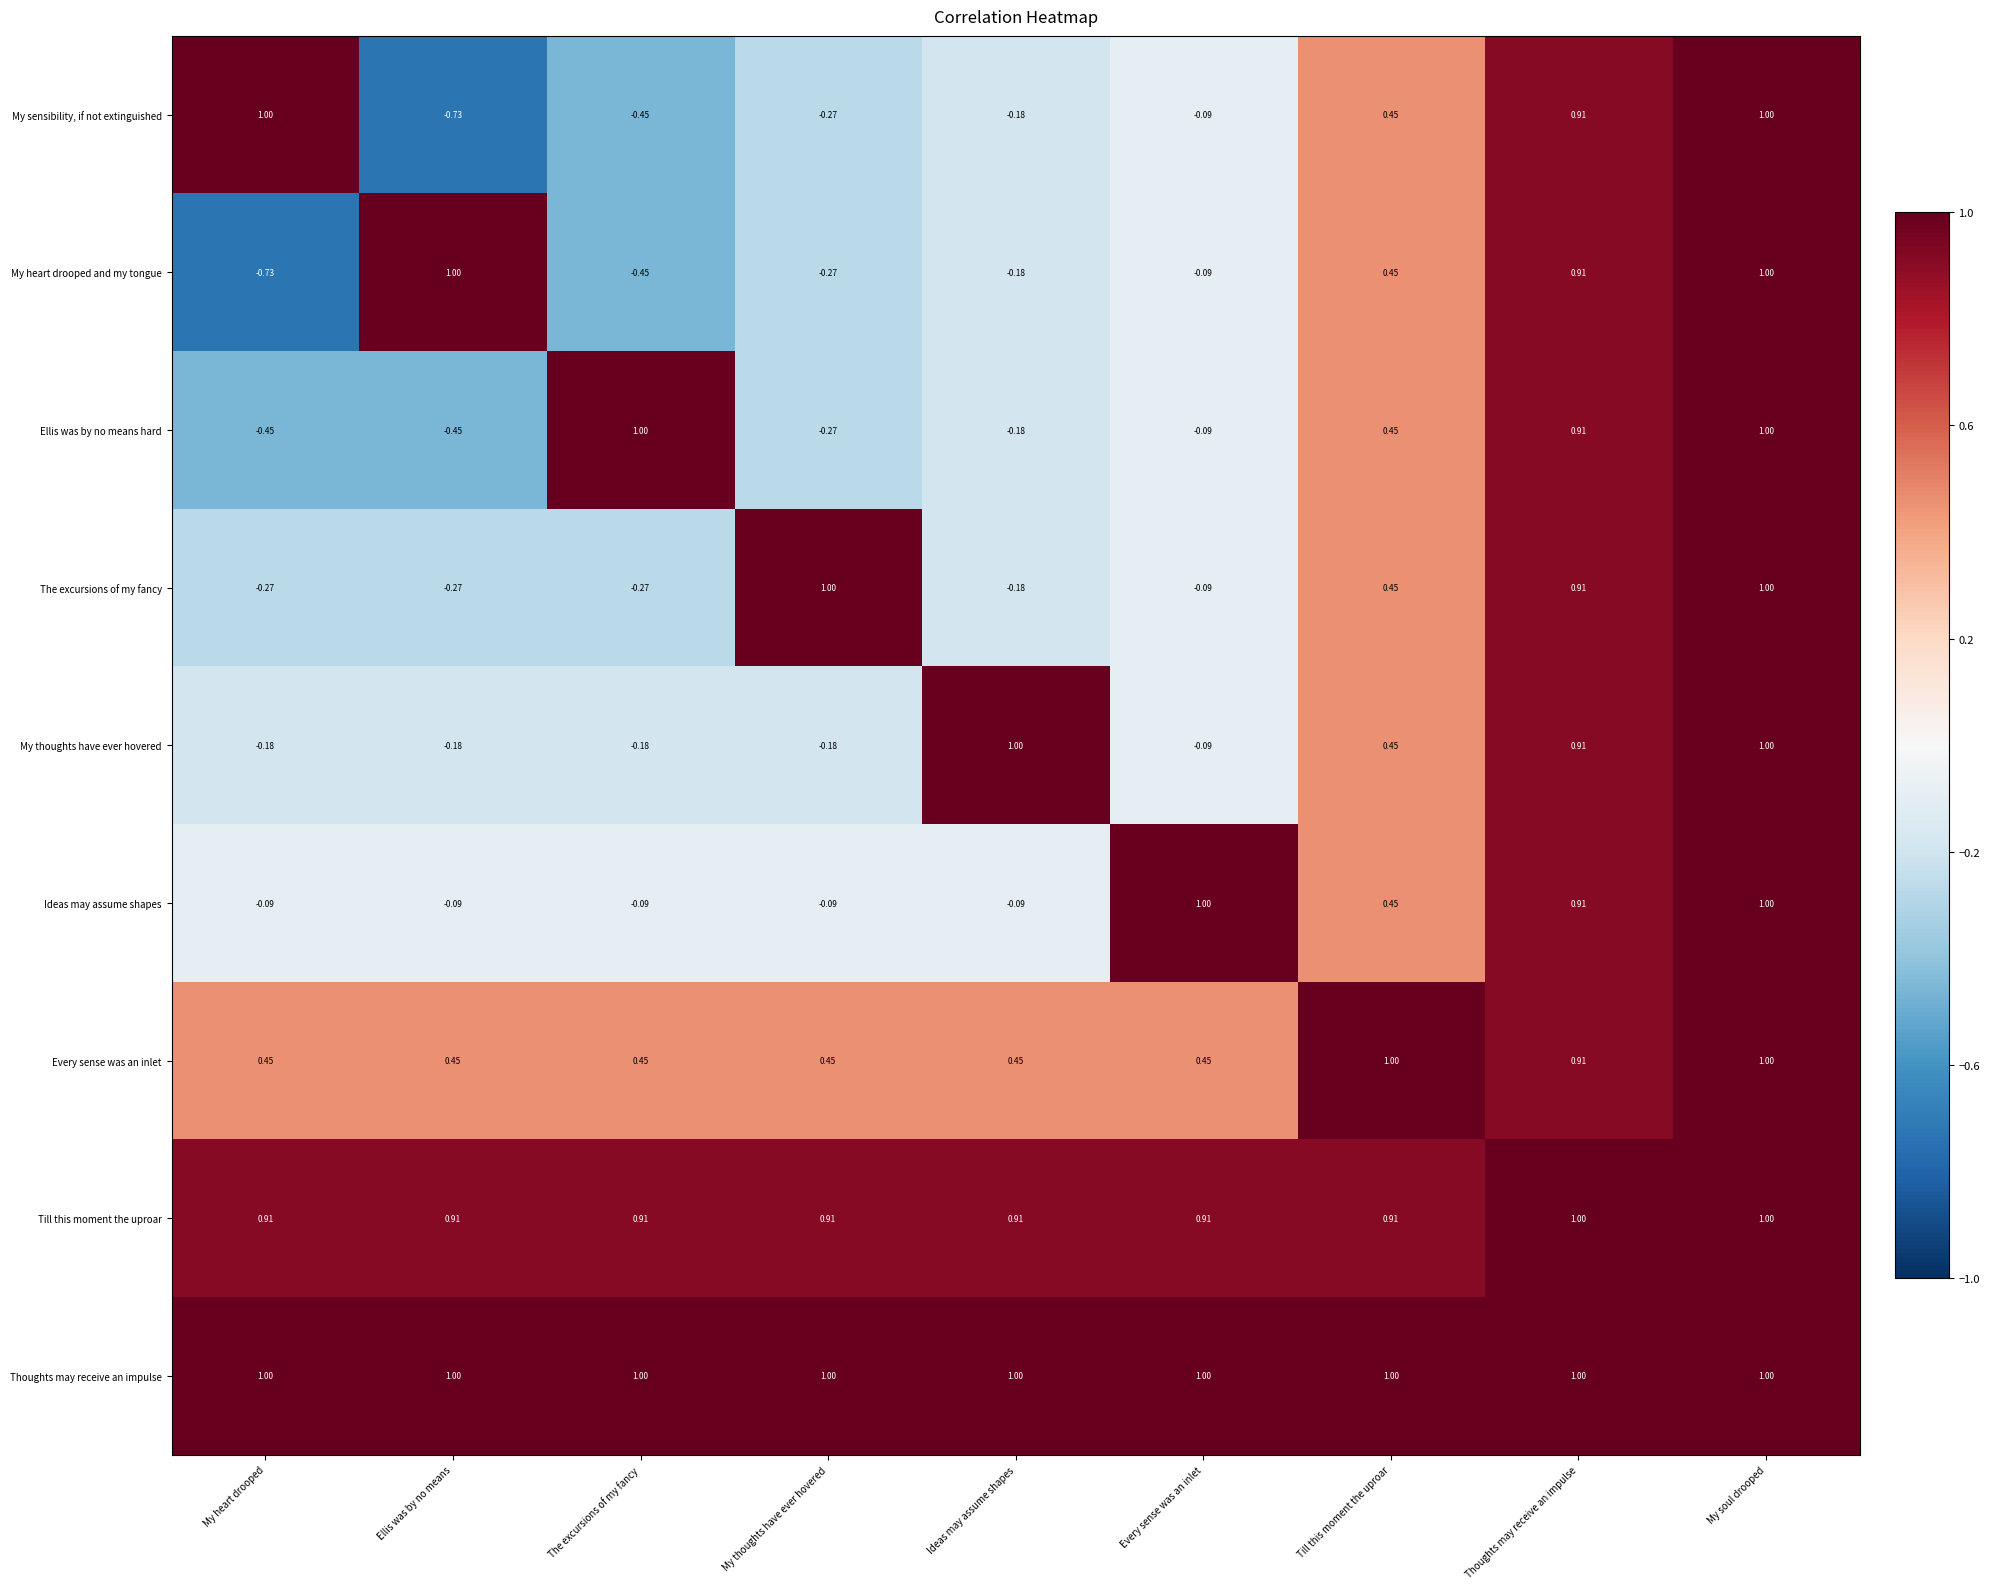

Which series has the largest total across all categories?

Thoughts may receive an impulse